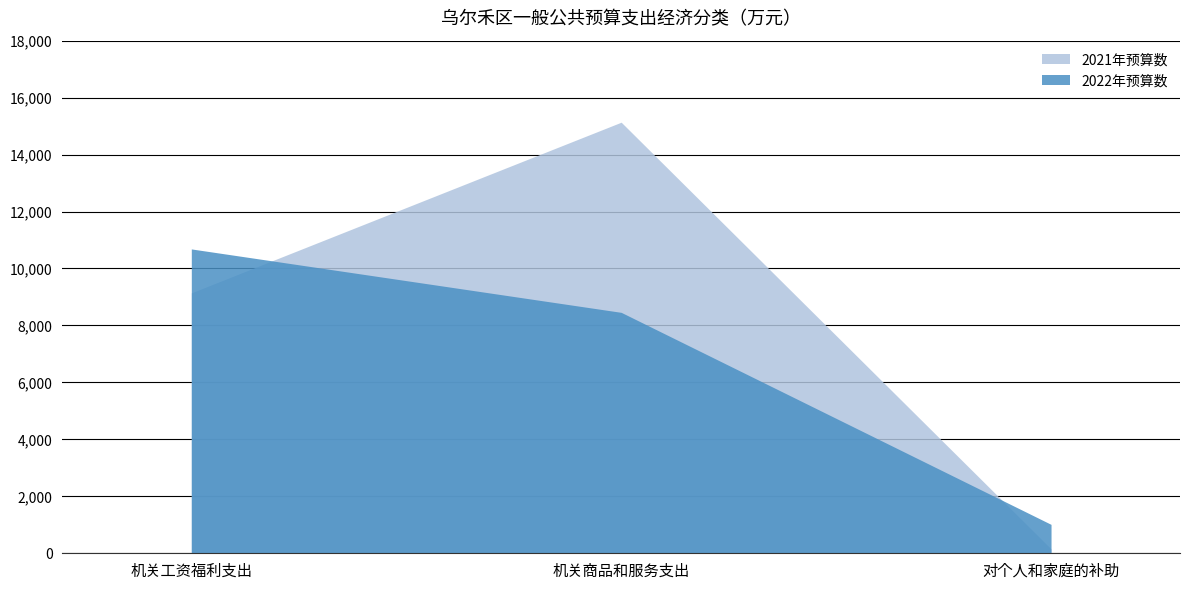

Rank the series by their average value, from lowest to highest.

2022年预算数, 2021年预算数